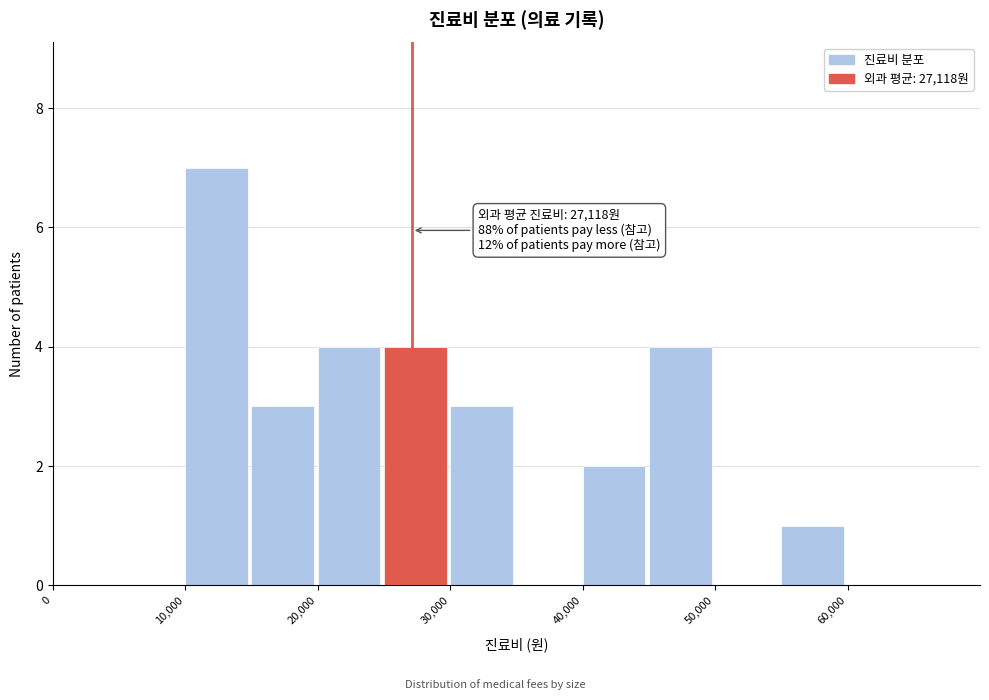

Over which range of the x-axis is the bar tallest?

10000 to 15000